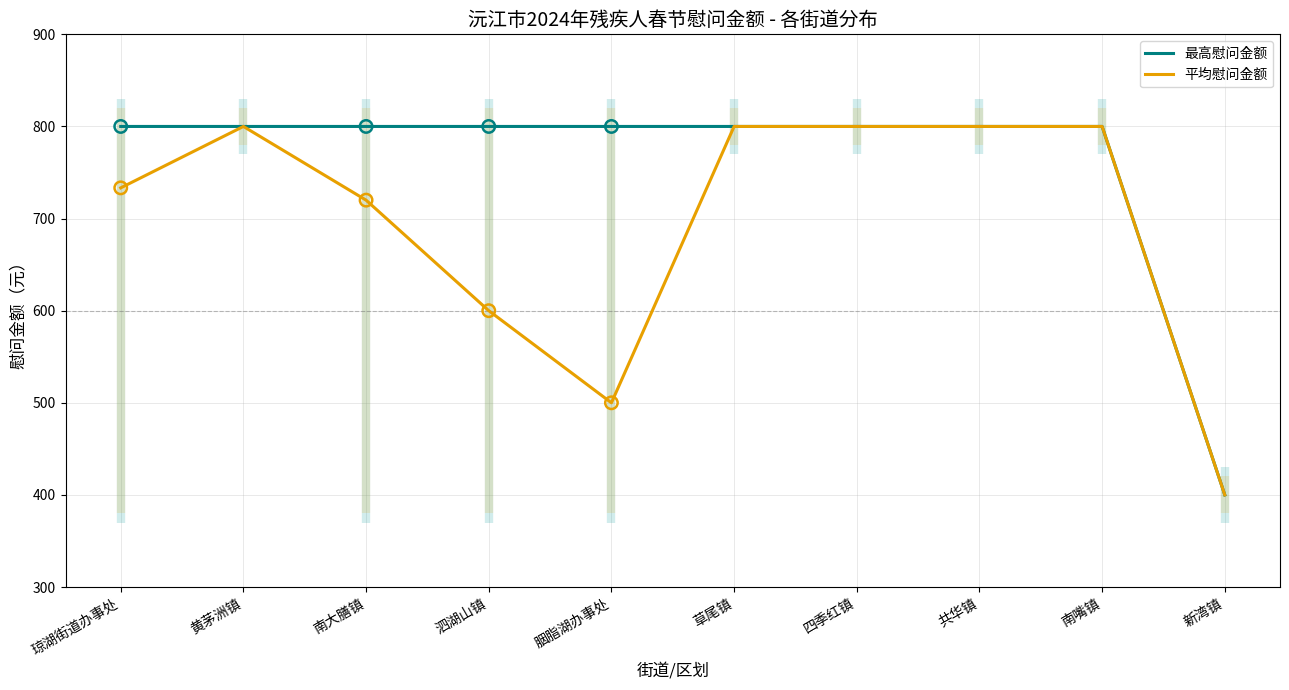

At how many categories does at least one series exceed 680?

9